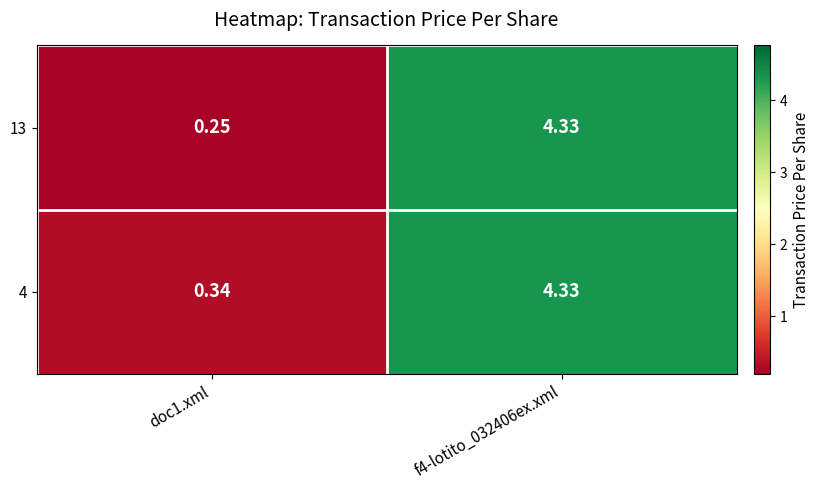

Is the value of 4 at doc1.xml greater than the value of 13 at doc1.xml?

Yes